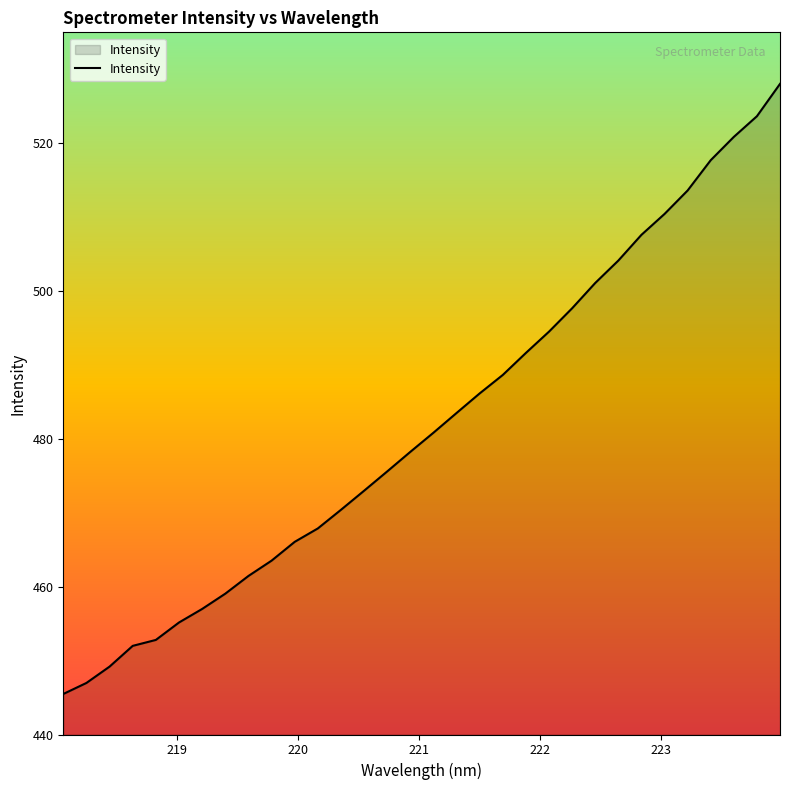

What is the maximum value shown in the chart?

528.0